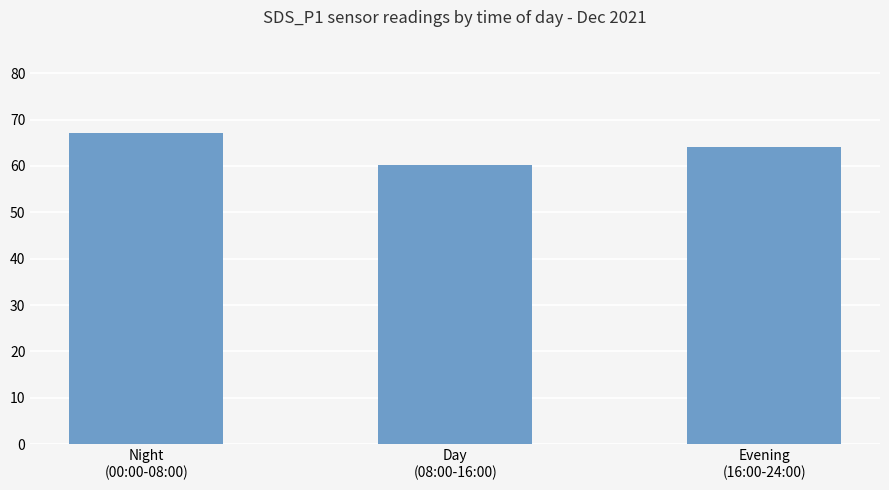

The value at Night
(00:00-08:00) is 99.0. True or false?

False